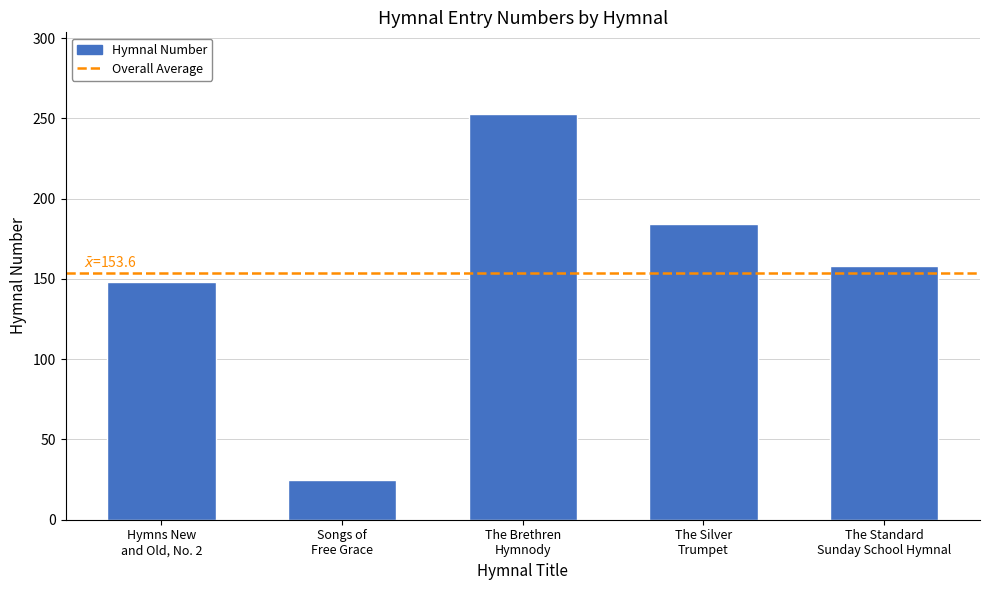

What is the greatest value displayed?

253